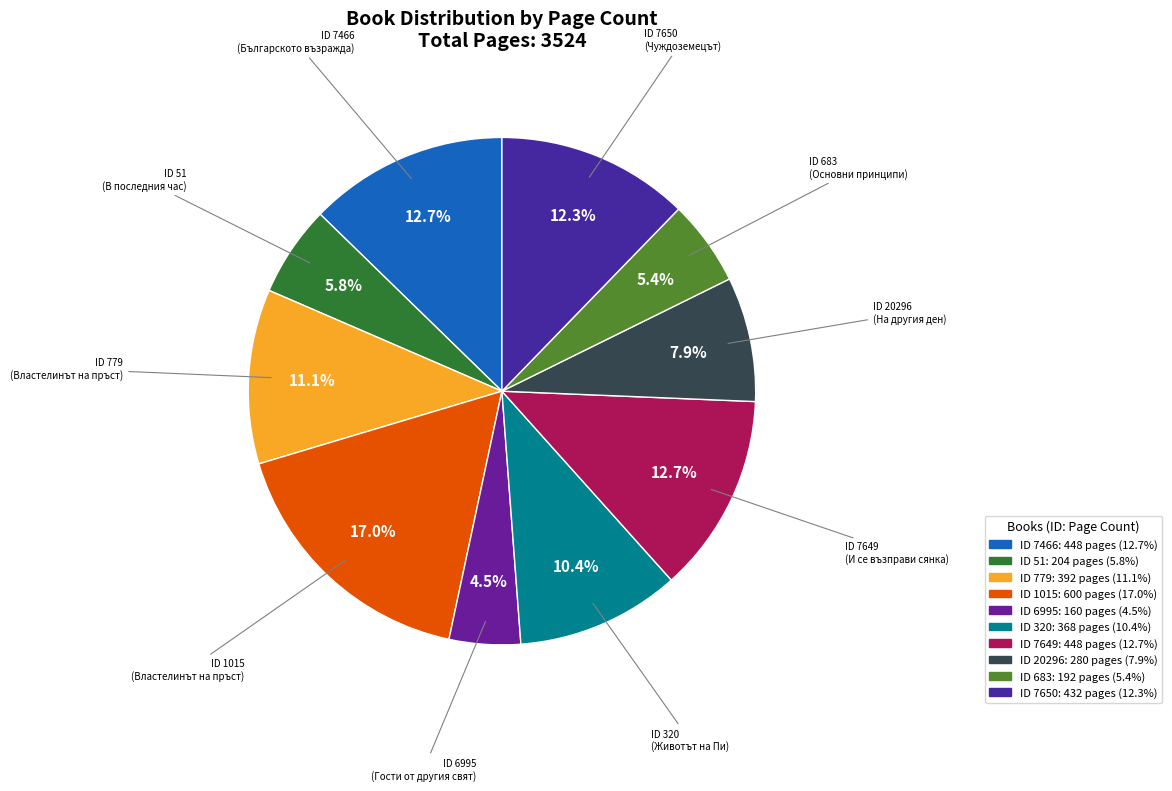

Which slice is the smallest?

ID 6995